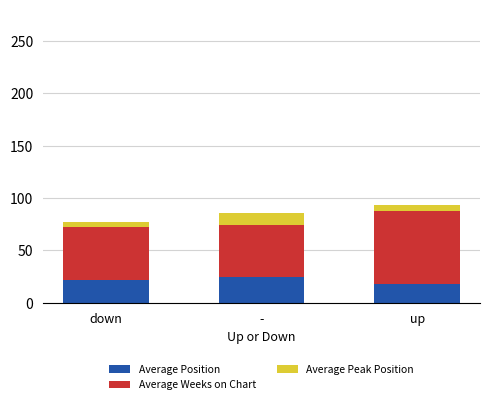

At which label does Average Position first exceed 21?

down